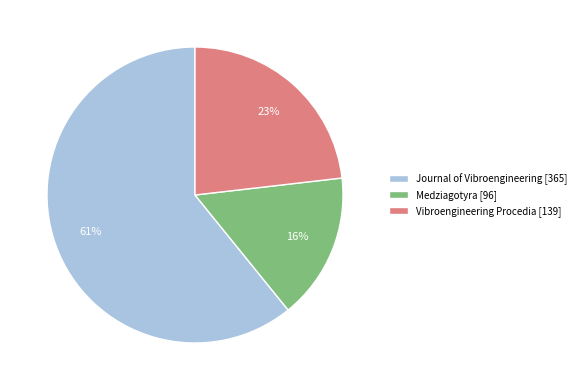

To the nearest percent, what is the average slice percentage?

33%